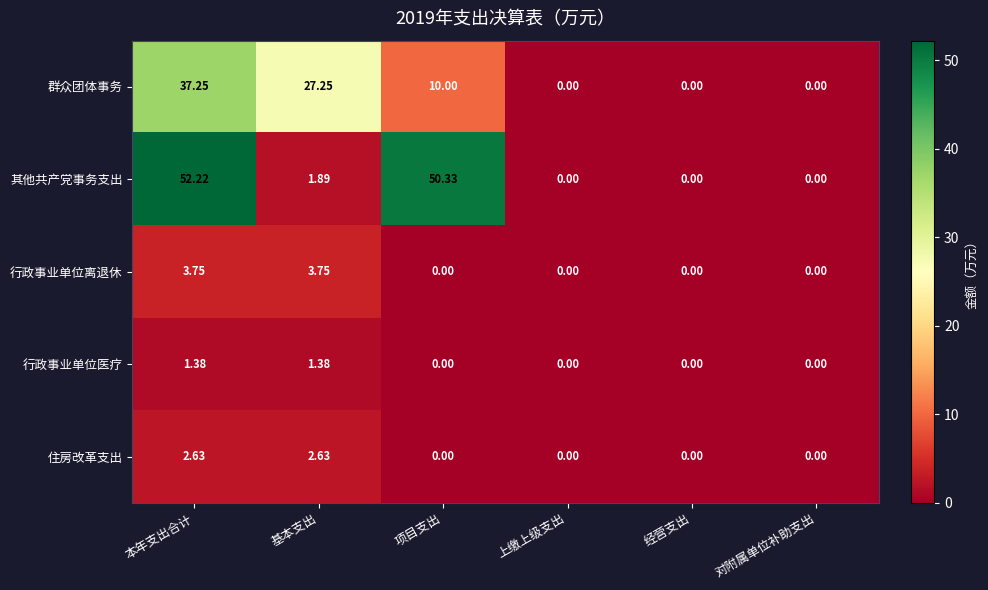

Which series has the widest spread of values?

其他共产党事务支出